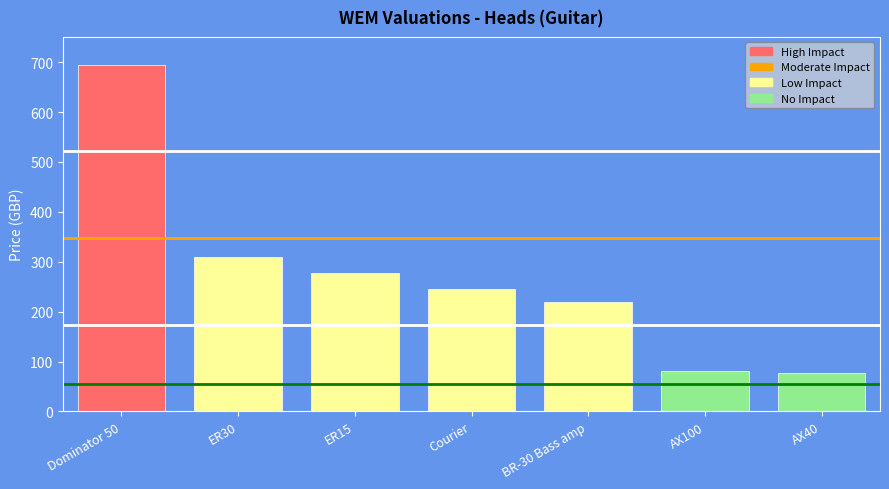

What is the label of the 2nd bar from the right?

AX100